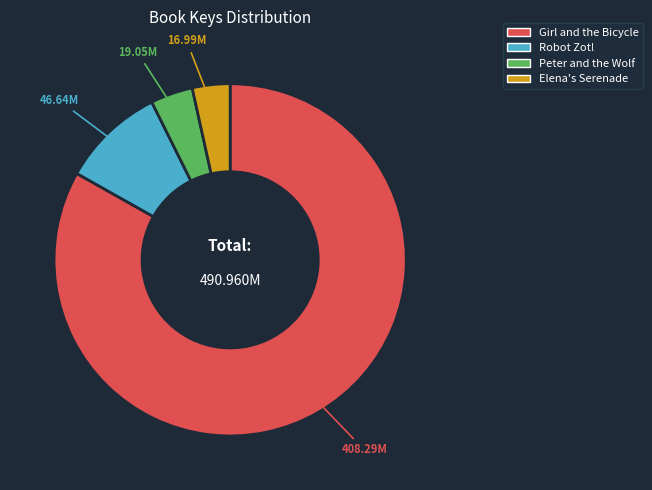

Does any single category account for the majority?

Yes